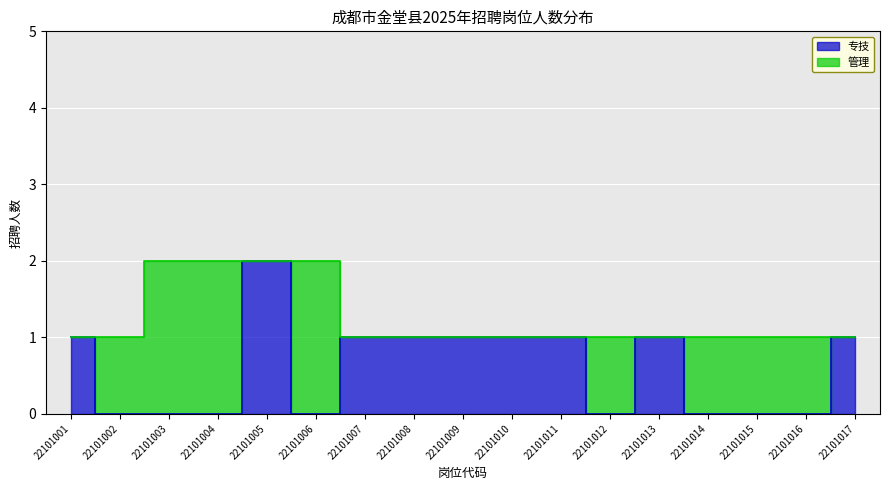

Read the value at 22101008.

1